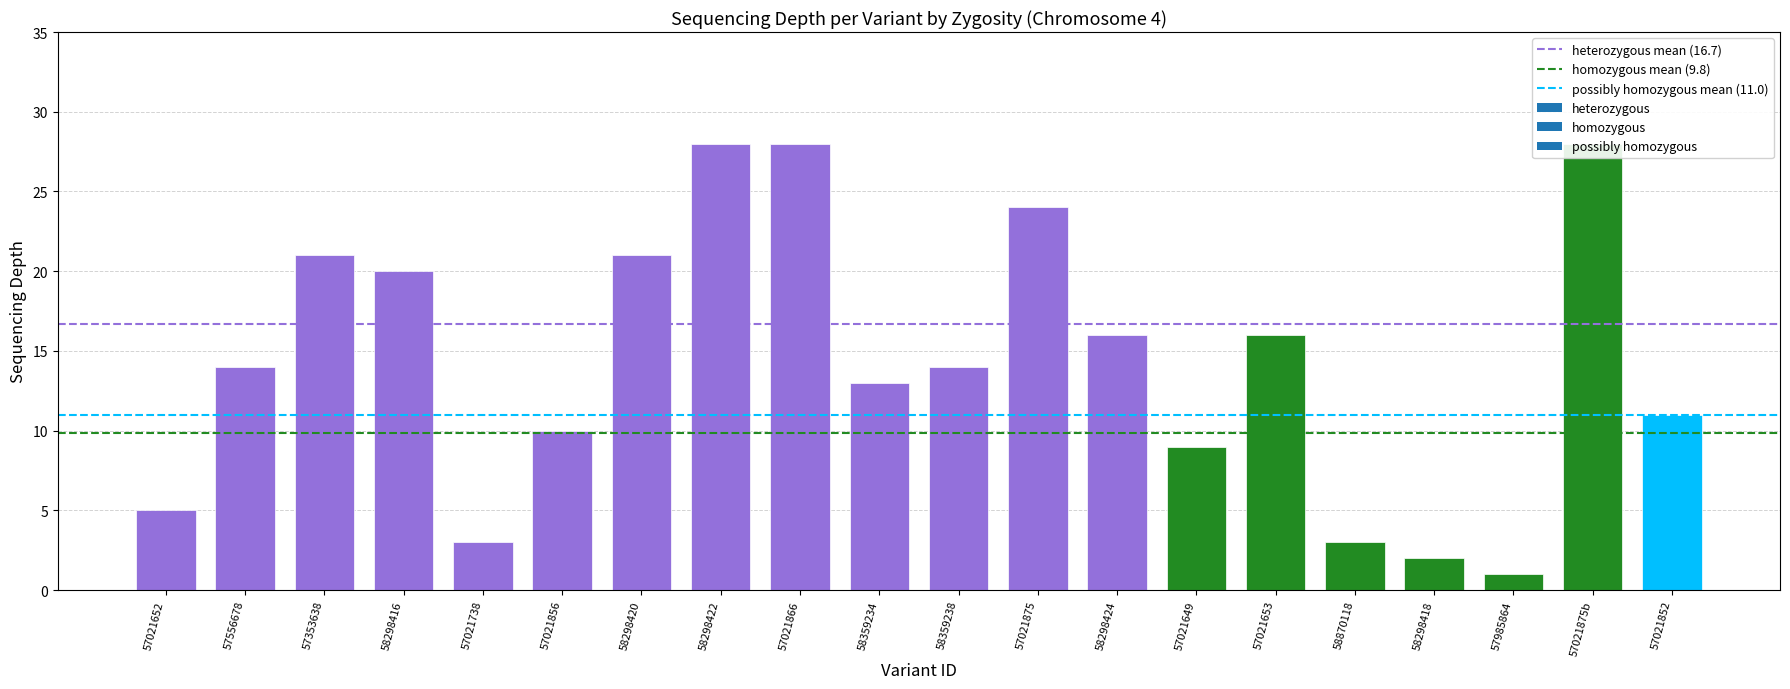

What is the sum of the homozygous mean (9.8) values at 57021652 and 57556678?

19.7